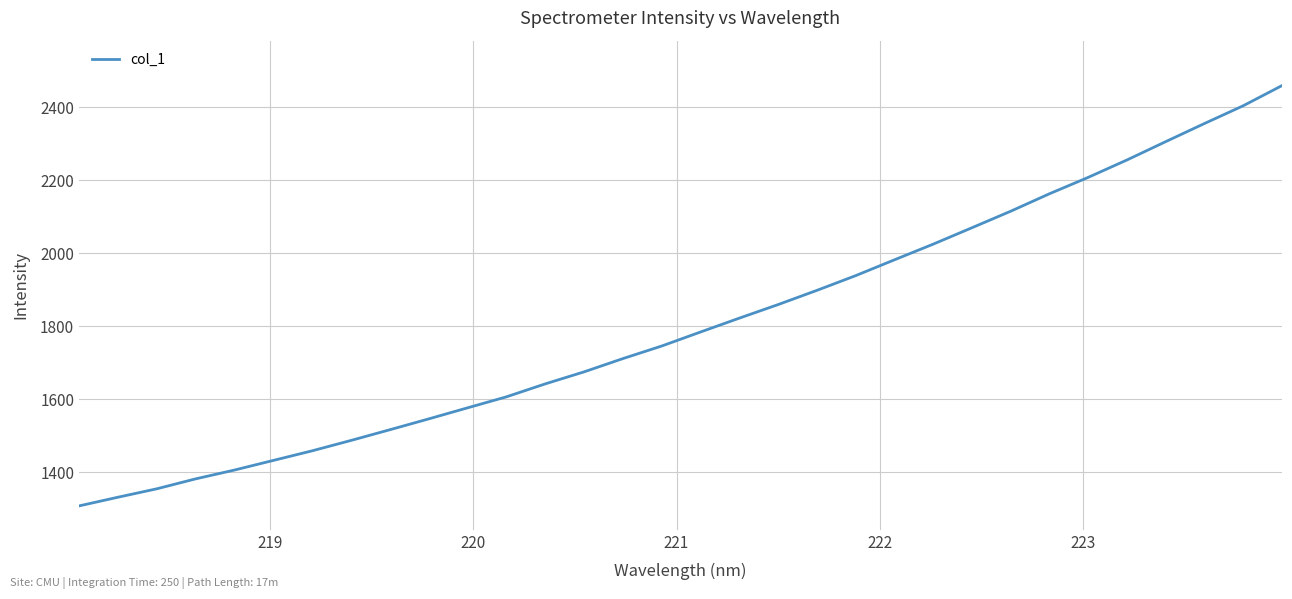

Count the number of categories in the chart.

32